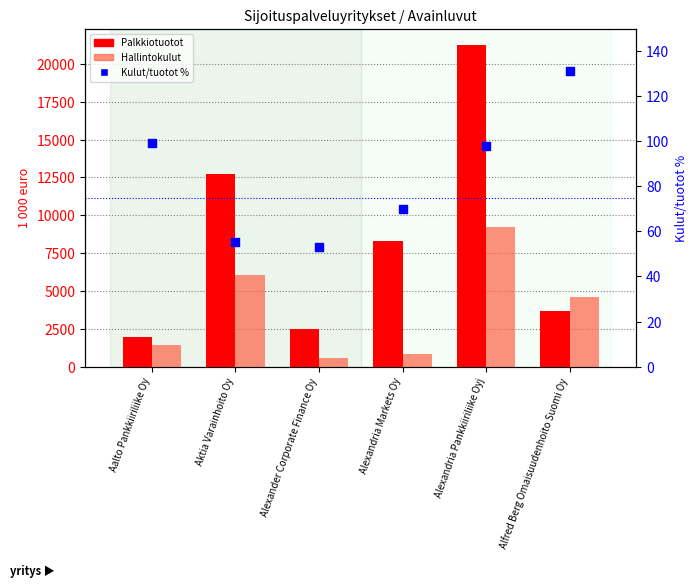

At which category is the sum across all series the highest?

Alexandria Pankkiiriliike Oyj